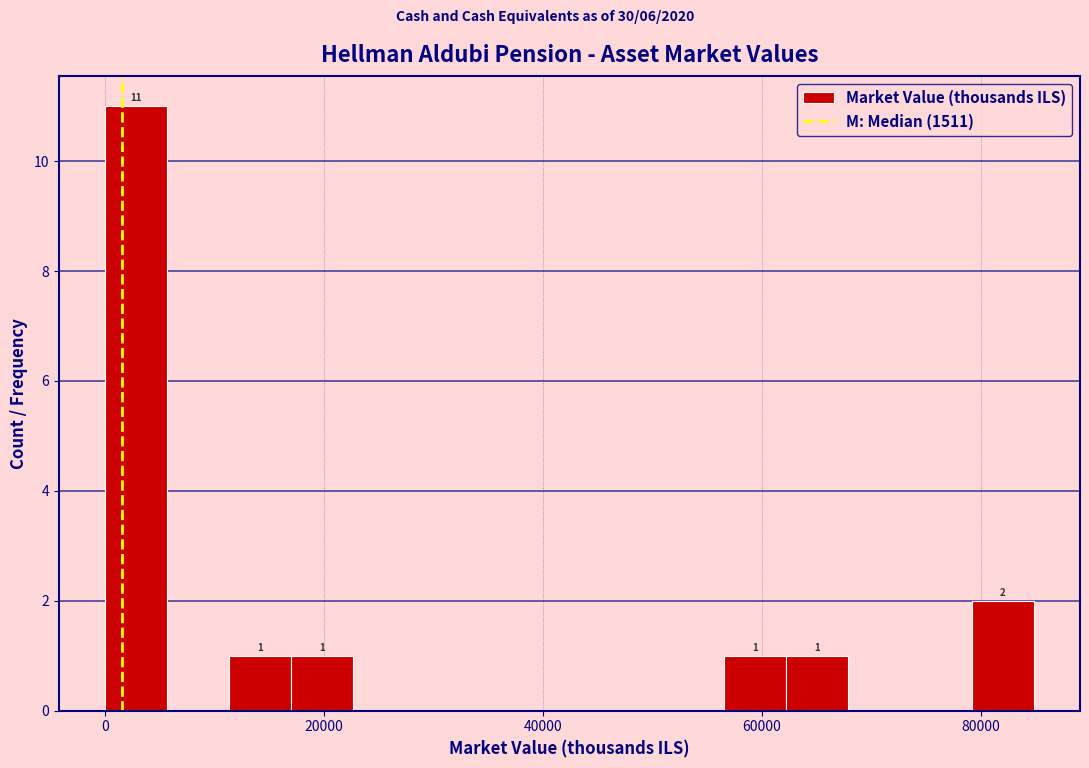

Around what value on the x-axis is the tallest bar? Give the approximate position of its centre, as read against the axis.

2000